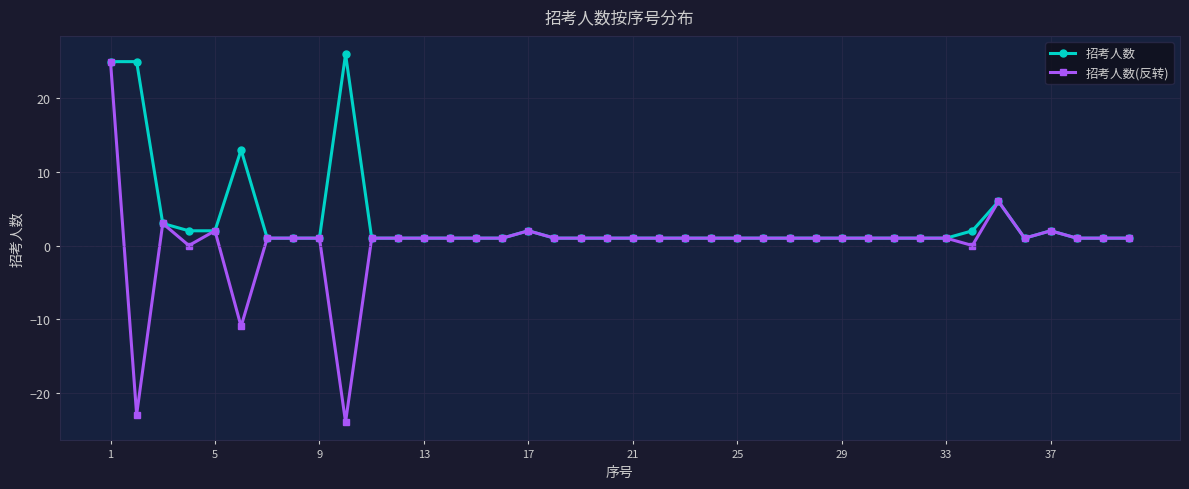

Rank the series by their average value, from lowest to highest.

招考人数(反转), 招考人数